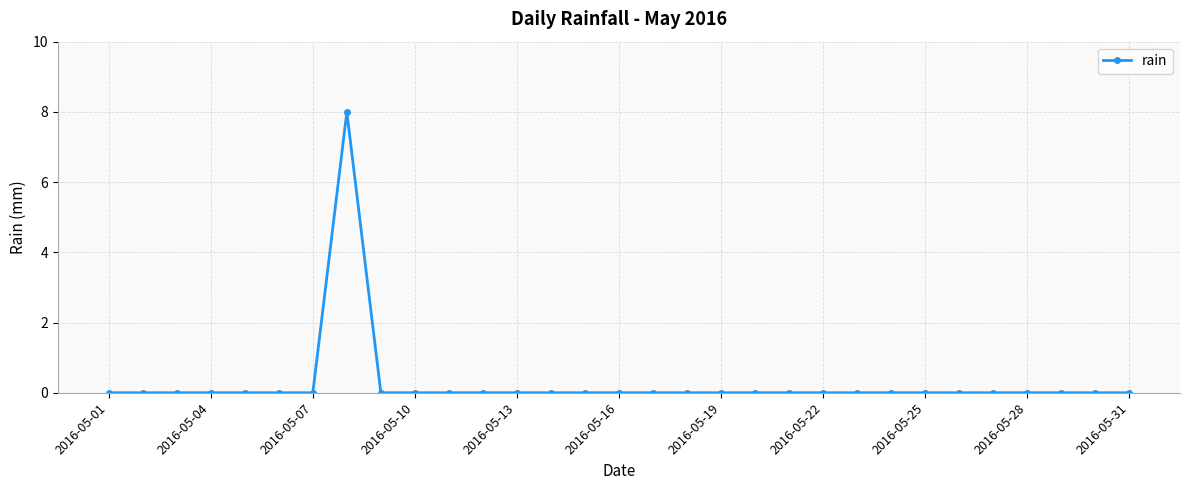

What is the maximum value shown in the chart?

8